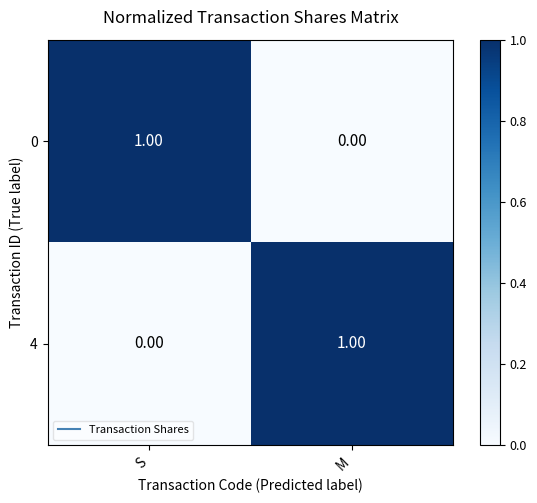

Rank the series at M from highest to lowest value.

4, 0